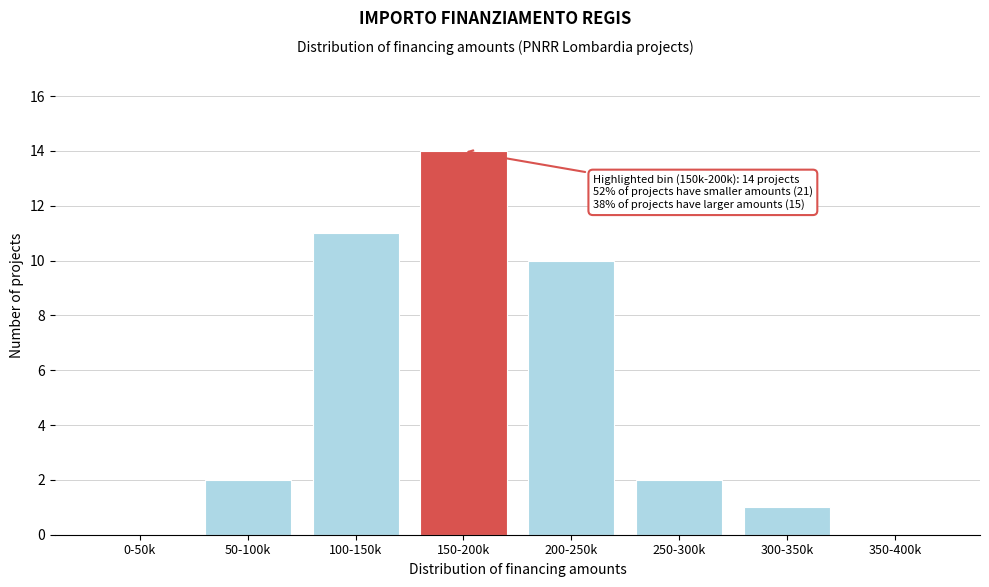

Reading left to right, list all the values displayed in this chart.

0-50k=0	50-100k=2	100-150k=11	150-200k=14	200-250k=10	250-300k=2	300-350k=1	350-400k=0